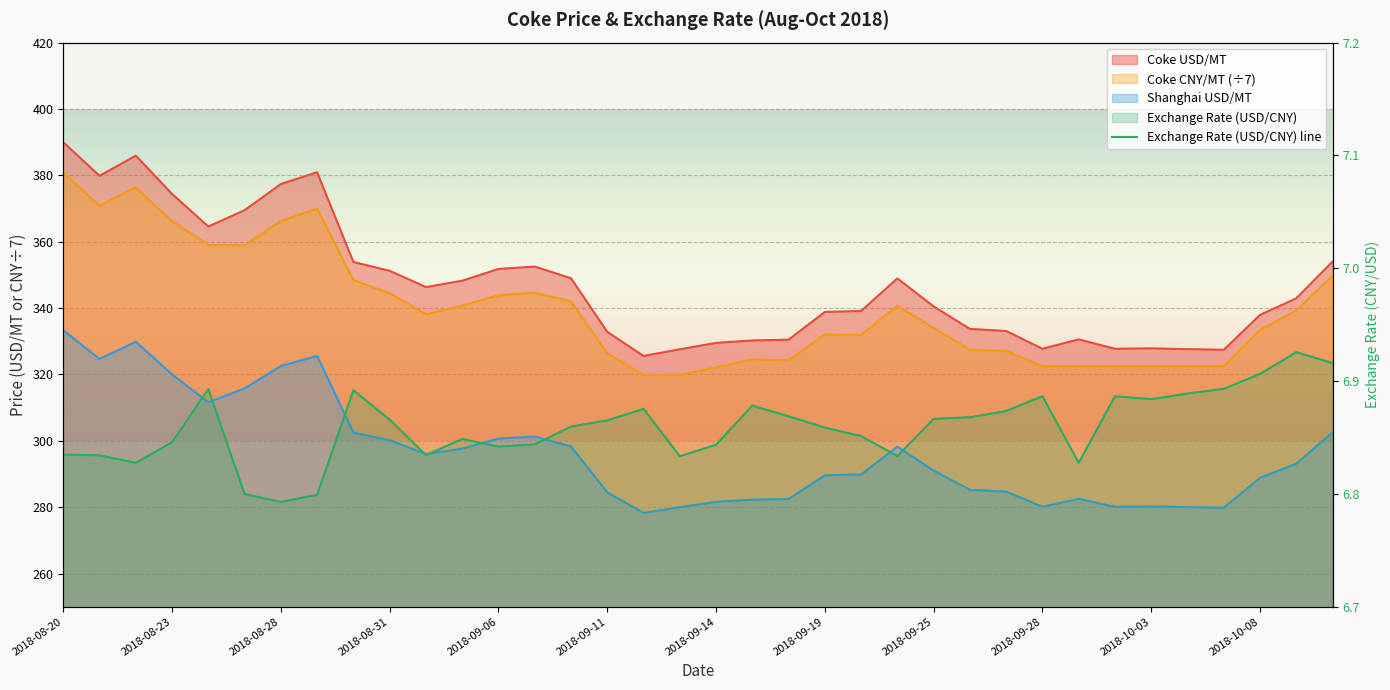

How many interior local valleys does the Coke USD/MT series have?

7